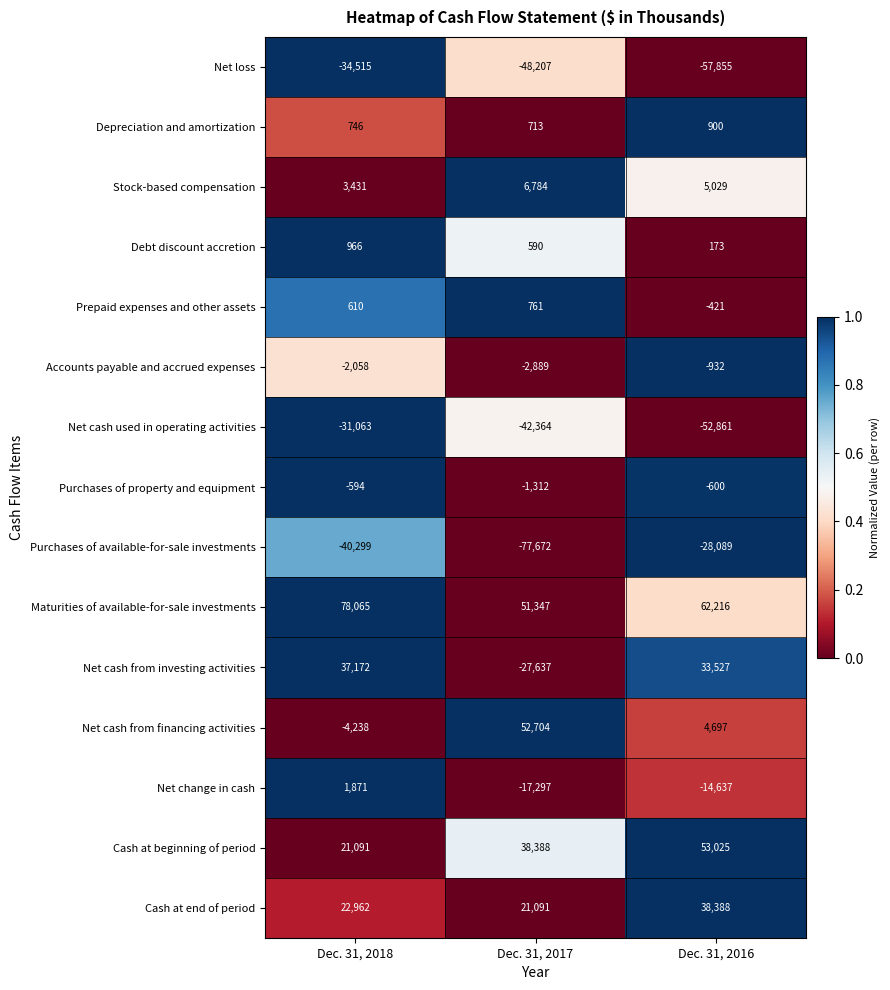

At which label is Net cash used in operating activities closest to -41962?

Dec. 31, 2017